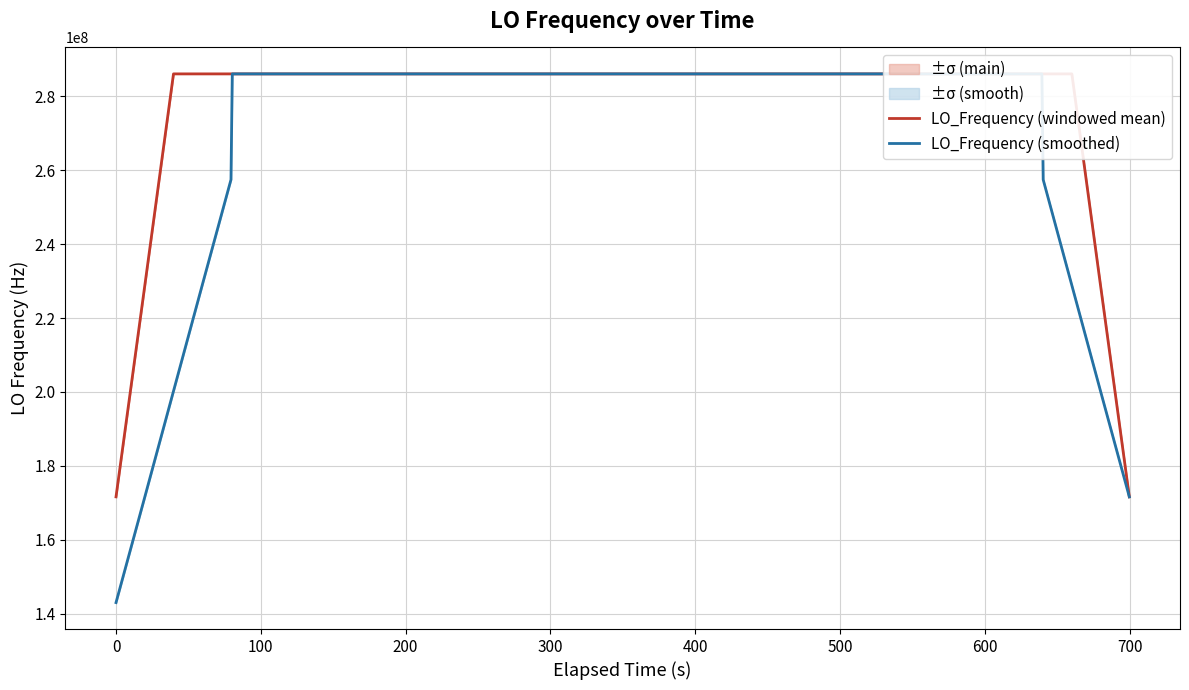

What is the minimum value for LO_Frequency (windowed mean)?

171628198.6